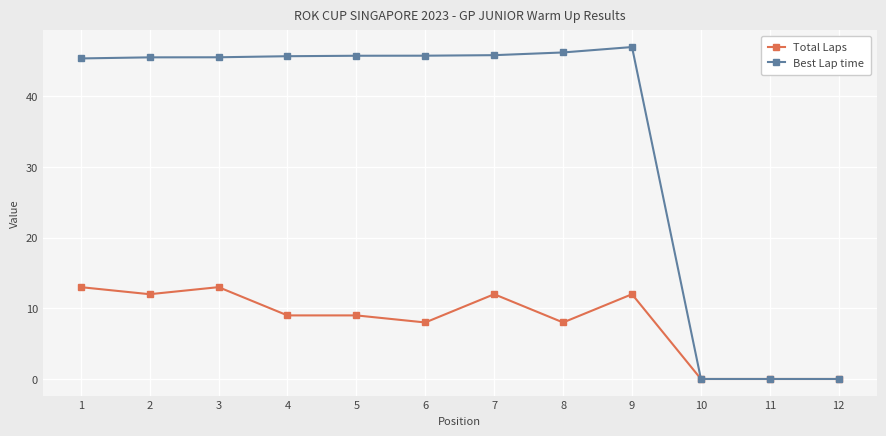

What is the value of the Best Lap time point at the 8th from the left?

46.2